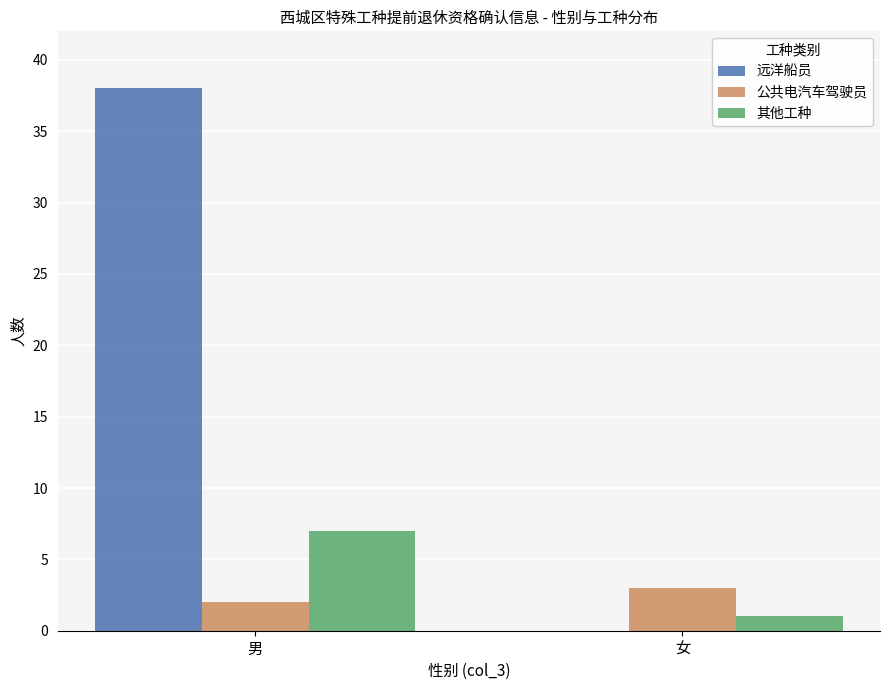

At which category is the sum across all series the highest?

男